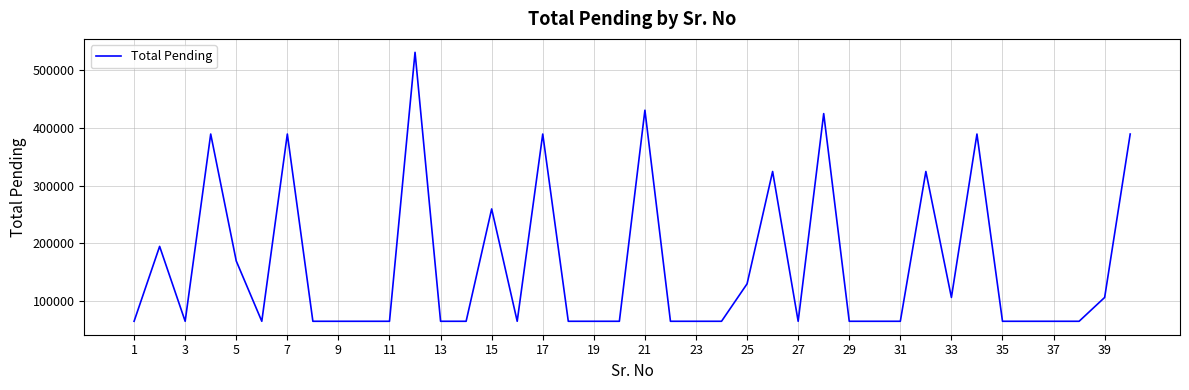

Does the chart display data point markers on the line(s)?

No